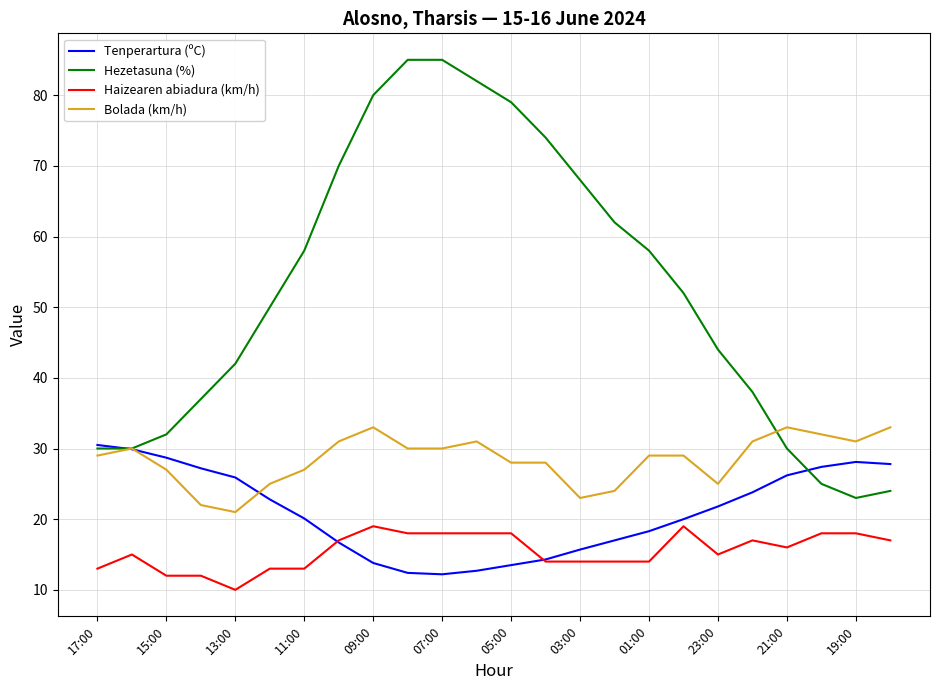

Which series has the largest total across all categories?

Hezetasuna (%)